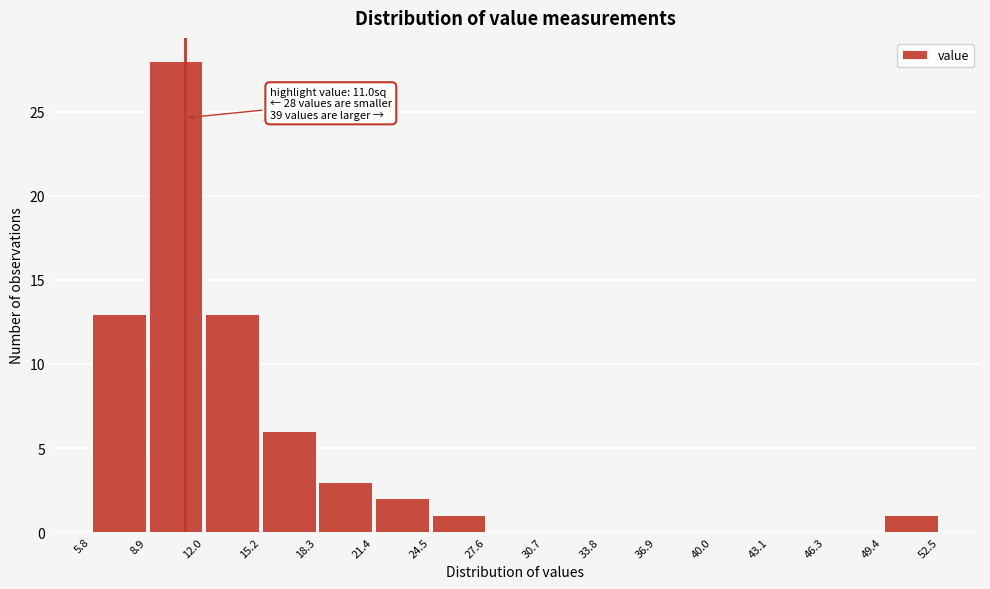

Which range on the x-axis has the tallest bar?

8.9 to 12.0